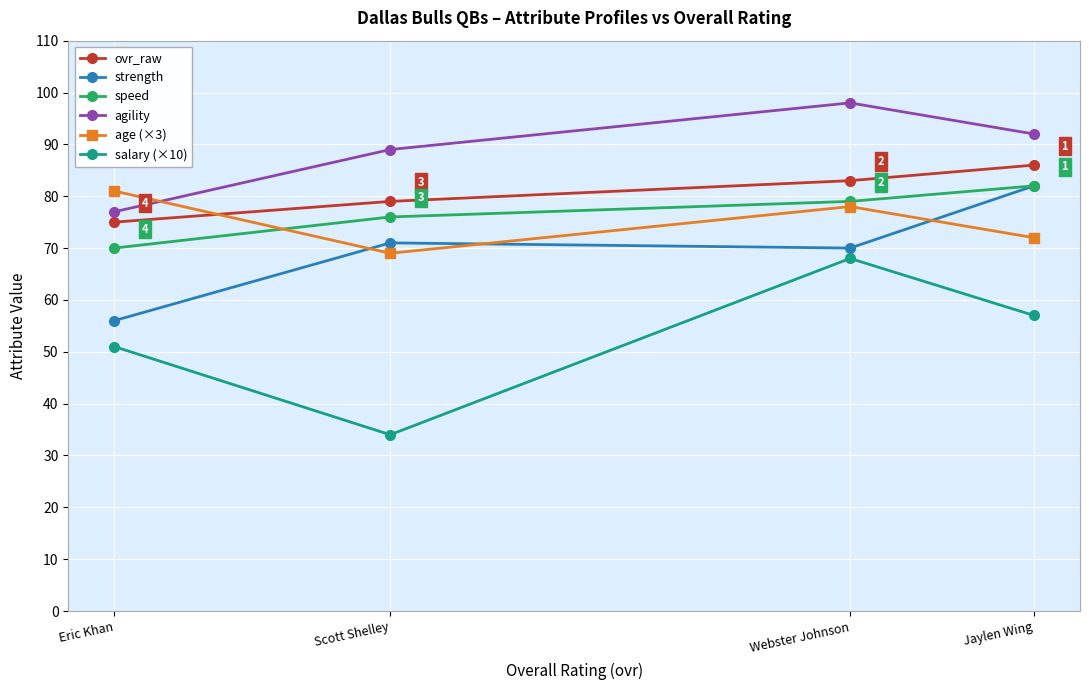

What is the label of the 2nd point from the right?

Webster Johnson